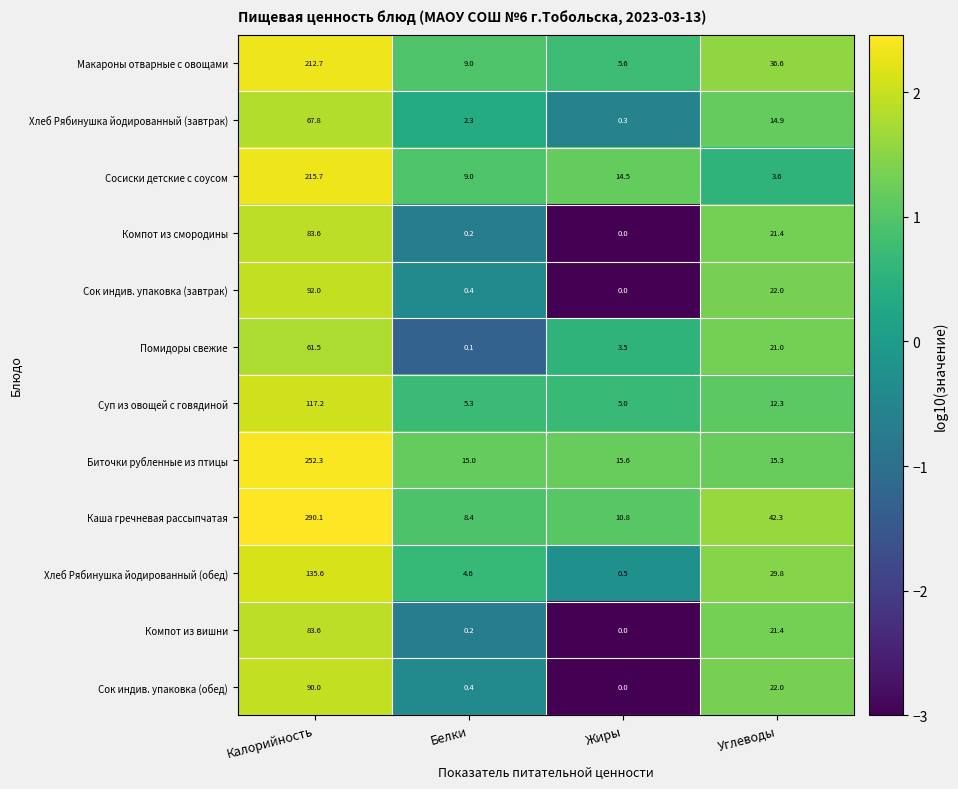

What is the difference between the Компот из вишни values at Калорийность and Жиры?

83.6